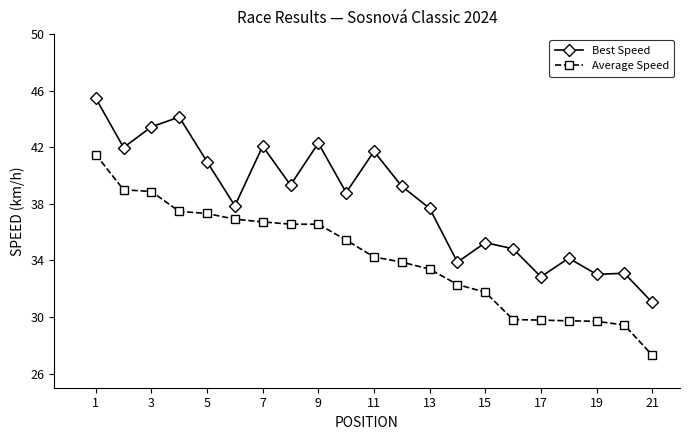

Which series has the largest total across all categories?

Best Speed